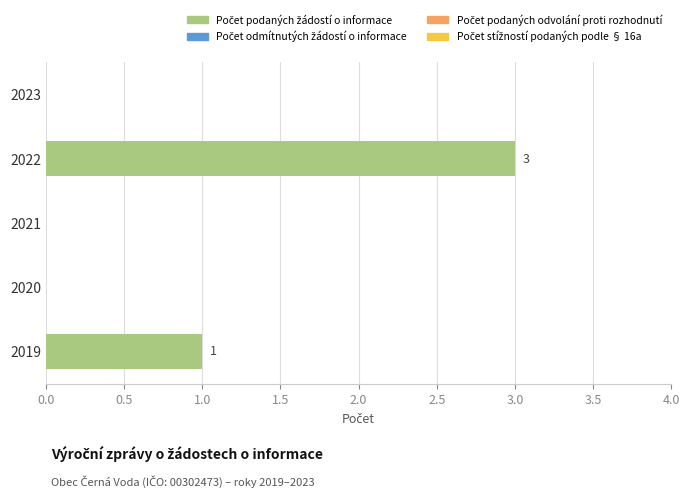

Reading bottom to top, extract all data points from this chart.

2019=1	2020=0	2021=0	2022=3	2023=0